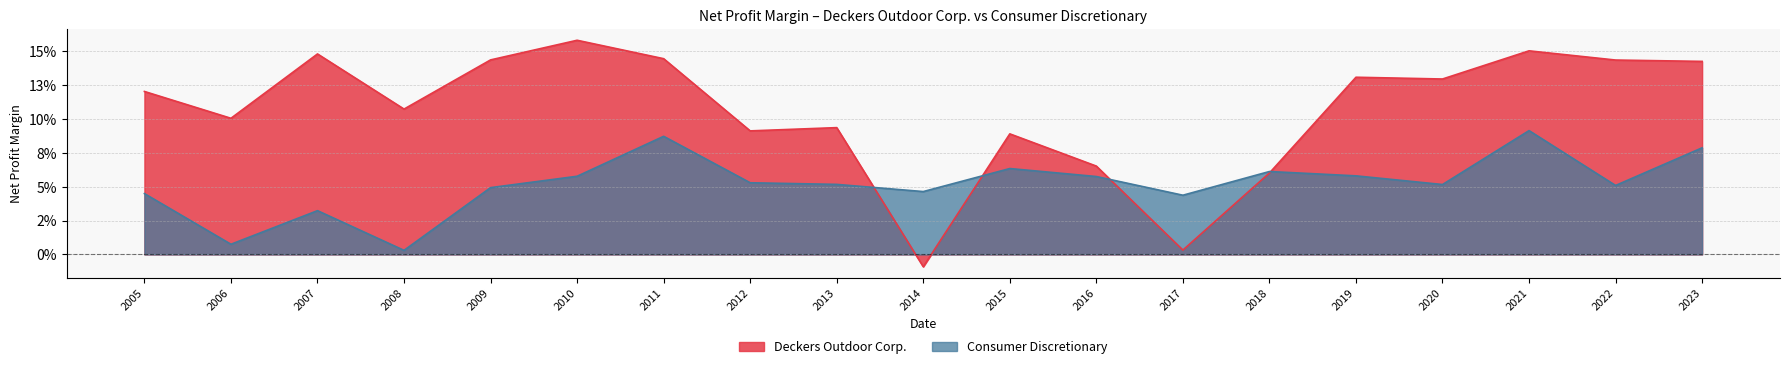

List the labels in order of Deckers Outdoor Corp. value, smallest first.

2014, 2017, 2018, 2016, 2015, 2012, 2013, 2006, 2008, 2005, 2020, 2019, 2023, 2022, 2009, 2011, 2007, 2021, 2010